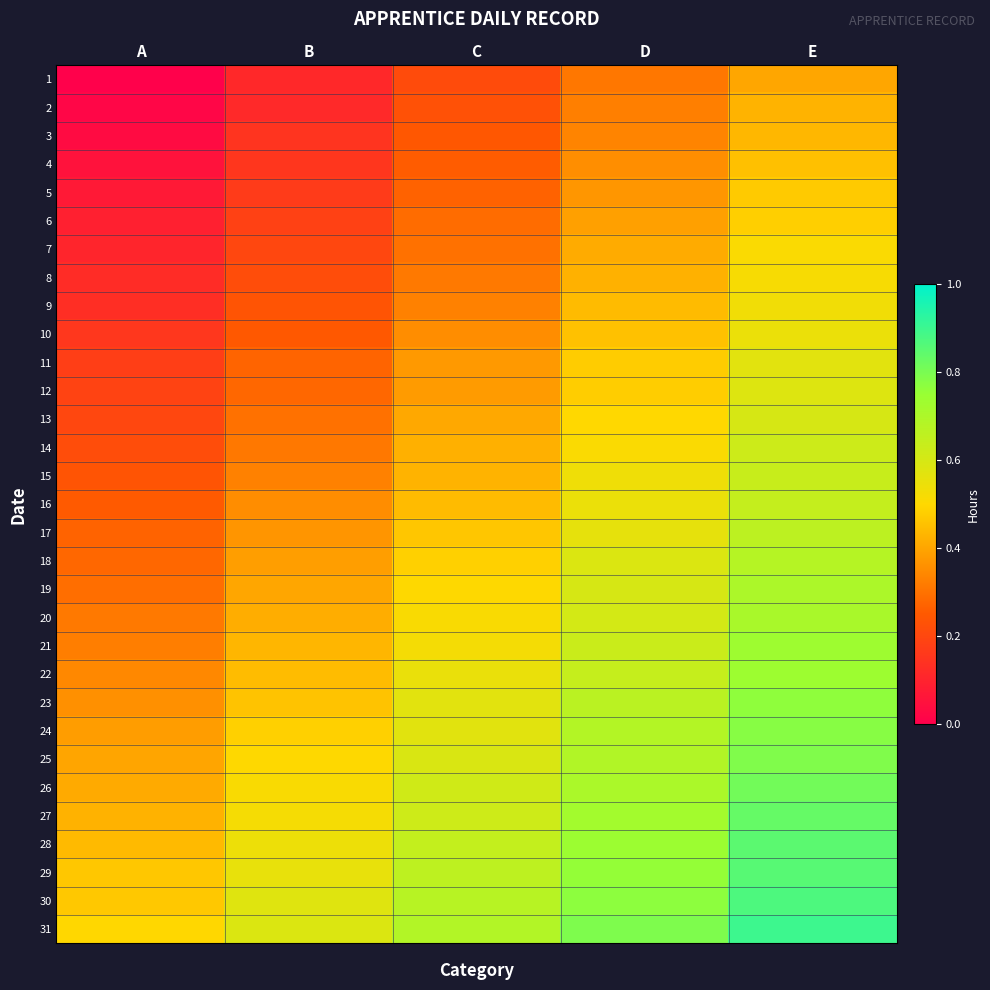

Which series has the largest range (max minus min)?

21